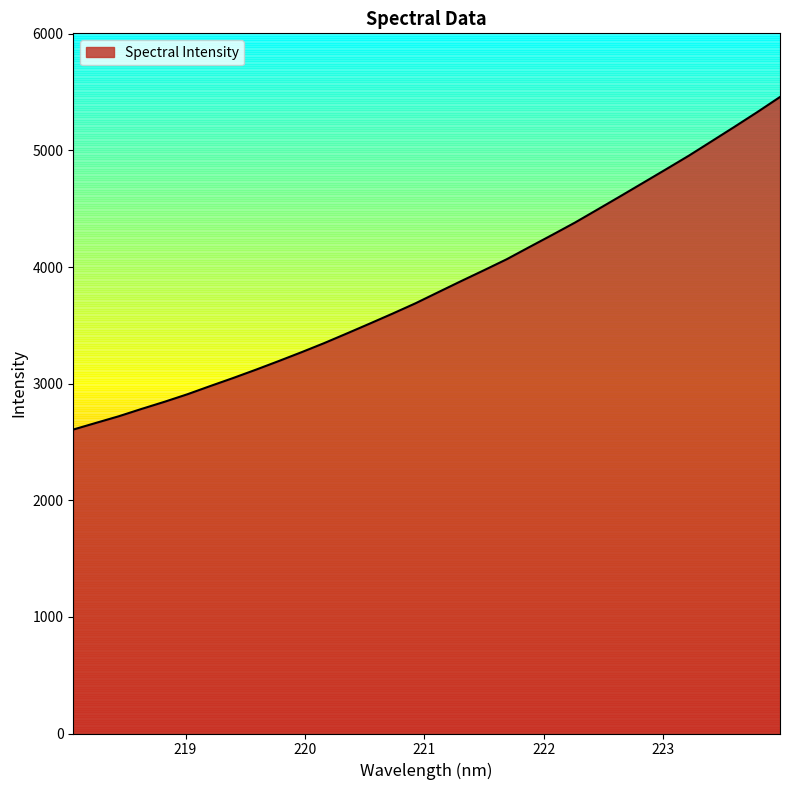

What is the difference between the maximum and minimum values?

2851.6